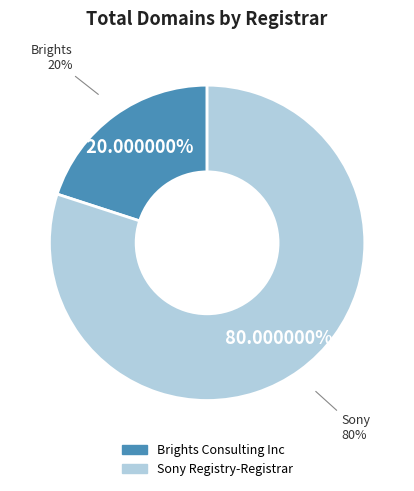

To the nearest percent, what is the difference between the largest and smallest slice percentages?

60%